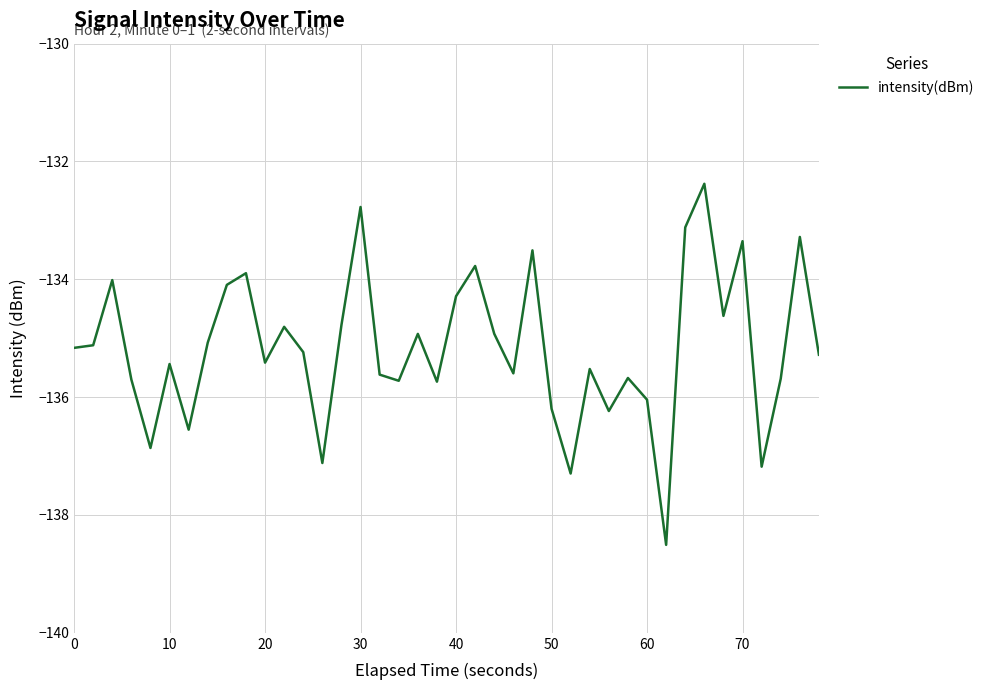

What is the minimum value shown in the chart?

-138.5